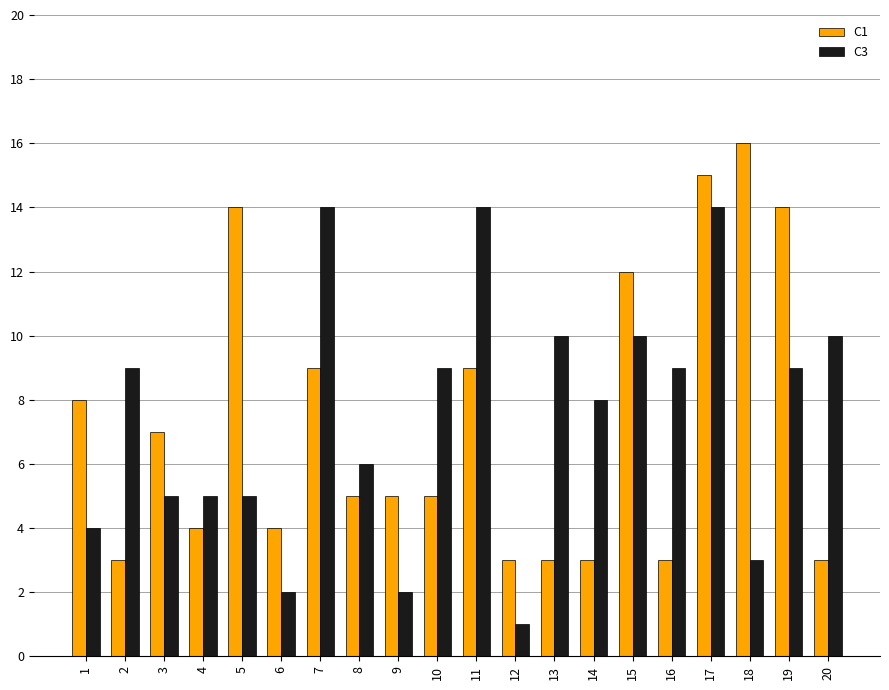

What is the difference between the second highest and second lowest values in the C3 series?

12